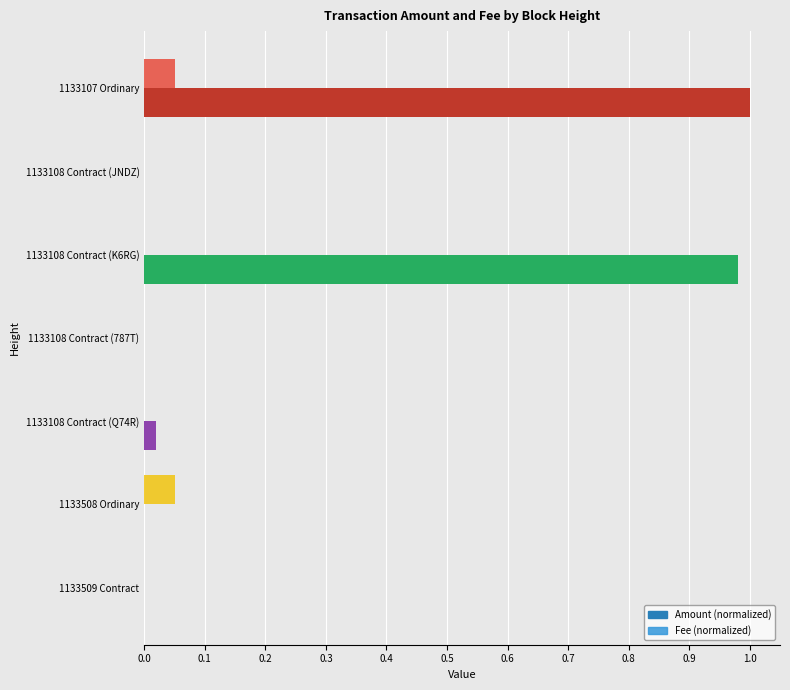

Reading left to right, extract all data points from this chart.

Amount: 1.0	0.0	1.0	0.0	0.0	0.0	0.0
Fee: 0.1	0.0	0.0	0.0	0.0	0.1	0.0